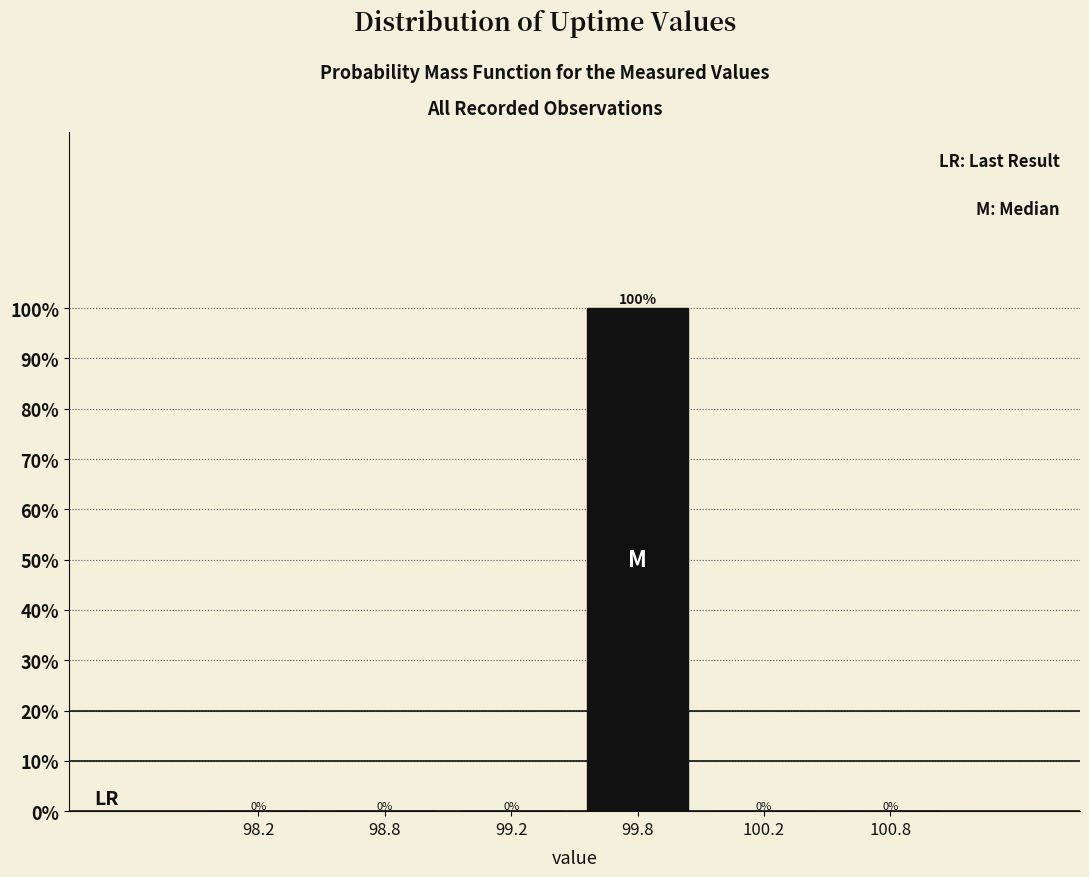

What is the sum of the values at 99.8 and 100.8?

100